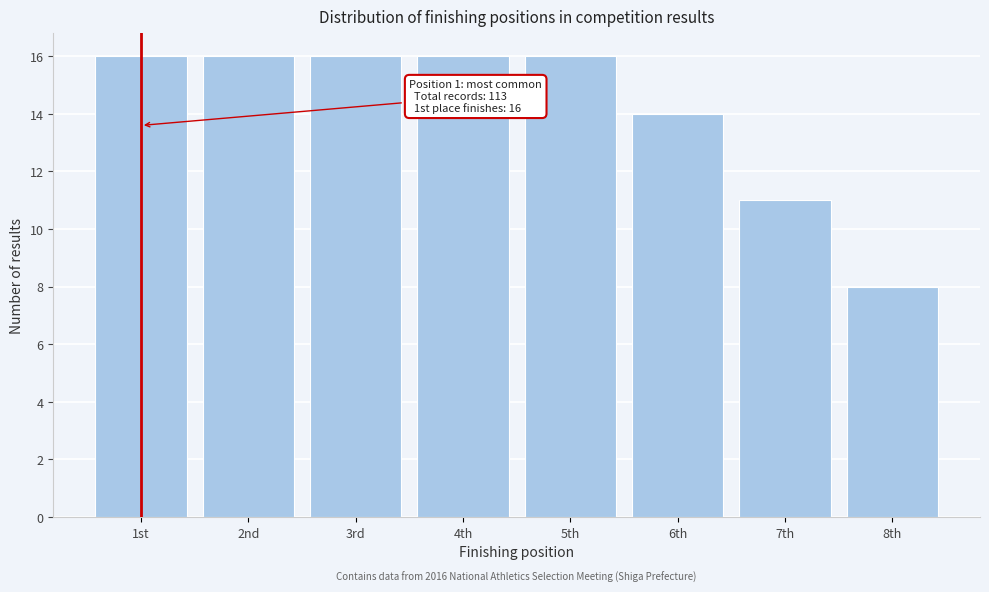

Reading left to right, transcribe all the data shown in this chart.

16	16	16	16	16	14	11	8